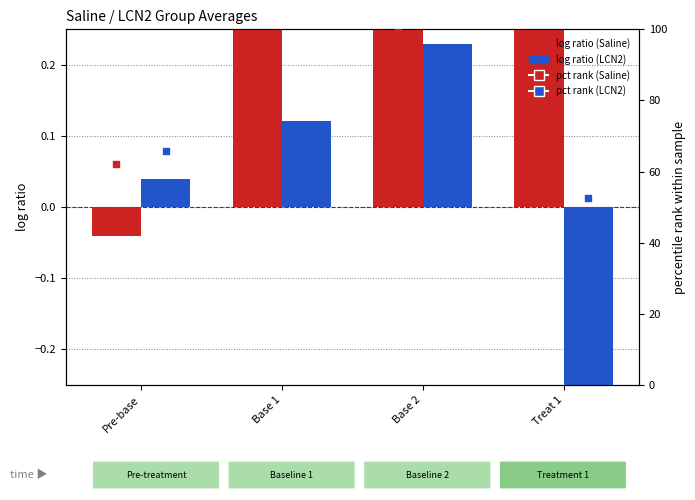

What is the total value across all series at Base 1?

150.1